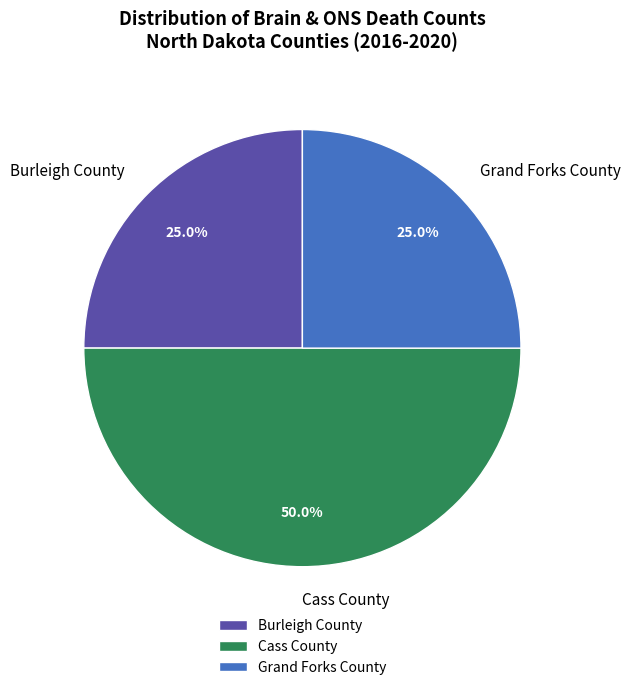

To the nearest percent, what portion does Burleigh County represent?

25%